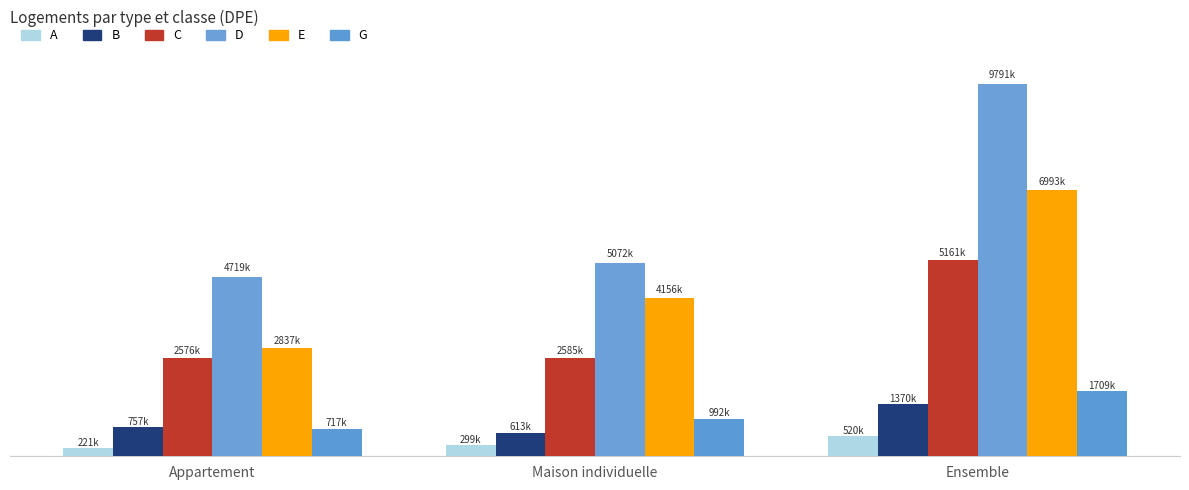

What is the difference between the maximum and minimum values in the D series?

5072271.4